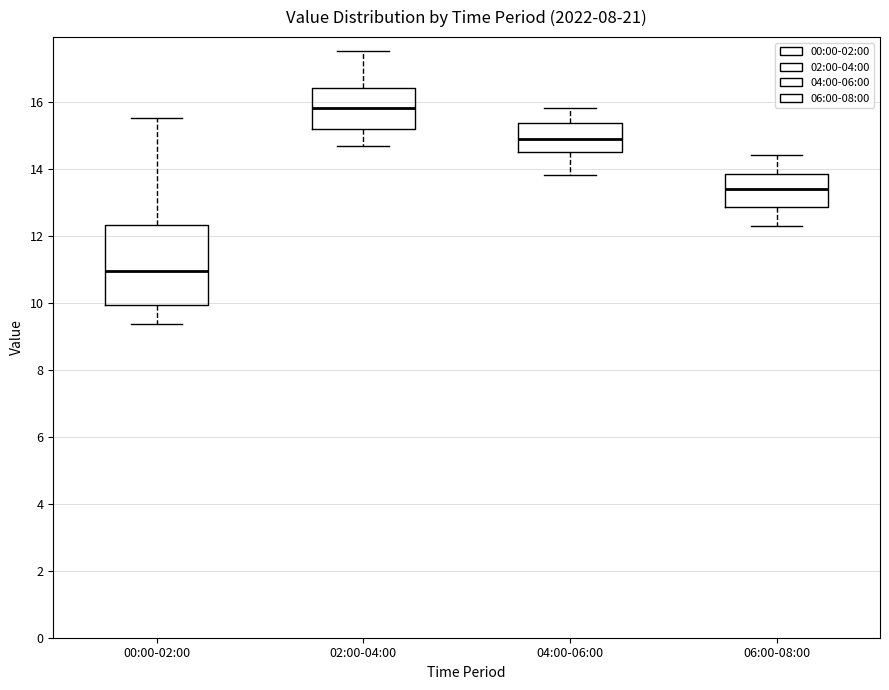

Reading left to right, transcribe this box plot: for each box, give where its median line is, the range the box spans, and where its two whiskers end, as read against the y-axis. The values are not printed on the chart, so give them approximately, as read against the axis.

00:00-02:00: median 11.0, box 10.0 to 12.4, whiskers 9.4 to 15.6
02:00-04:00: median 15.8, box 15.2 to 16.4, whiskers 14.6 to 17.6
04:00-06:00: median 15.0, box 14.6 to 15.4, whiskers 13.8 to 15.8
06:00-08:00: median 13.4, box 12.8 to 13.8, whiskers 12.4 to 14.4